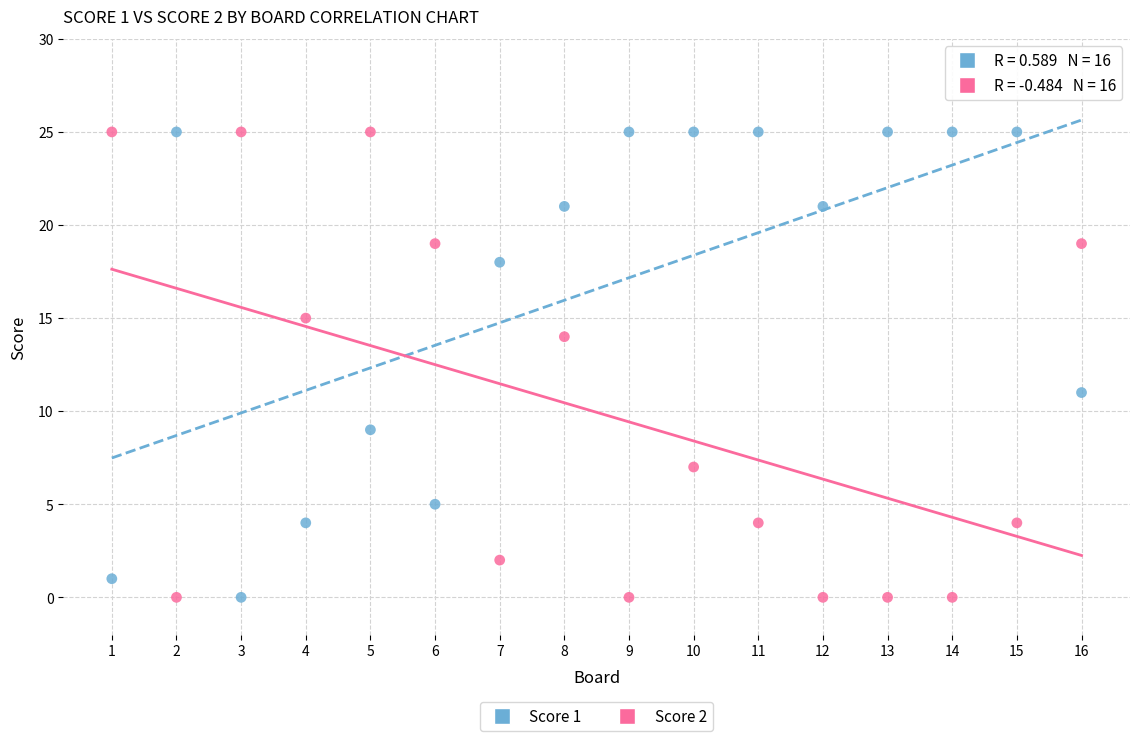

What is the X range (max minus min) for the scatter plot?

15